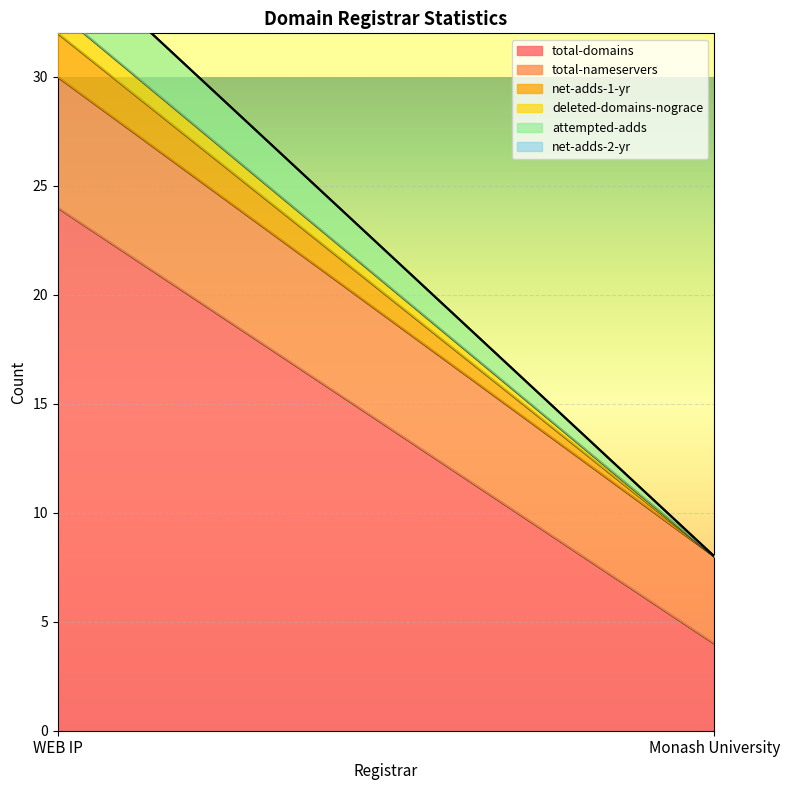

How many series are shown in this chart?

6